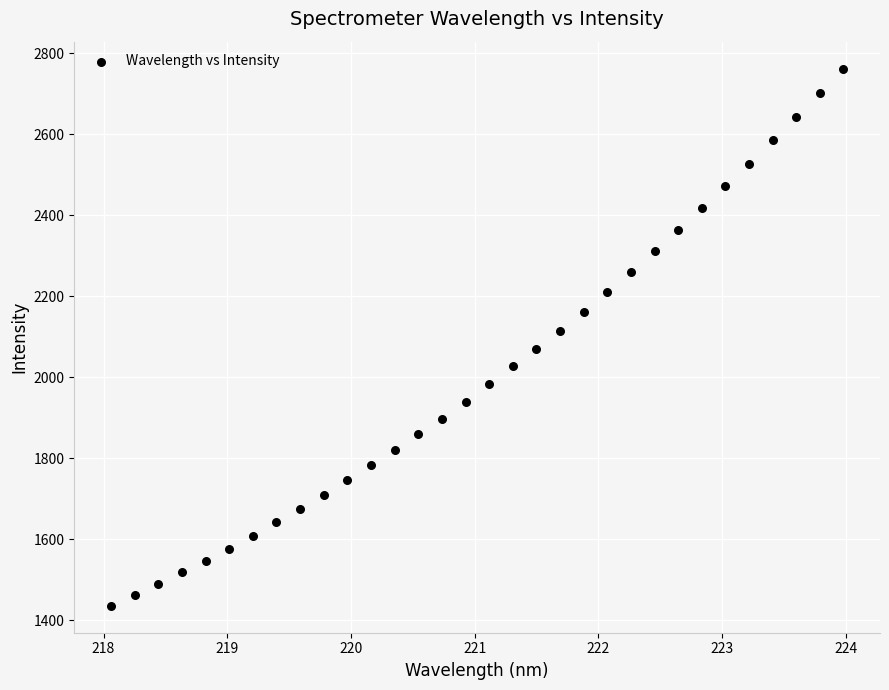

What is the range of Y values (max minus min)?

1326.3